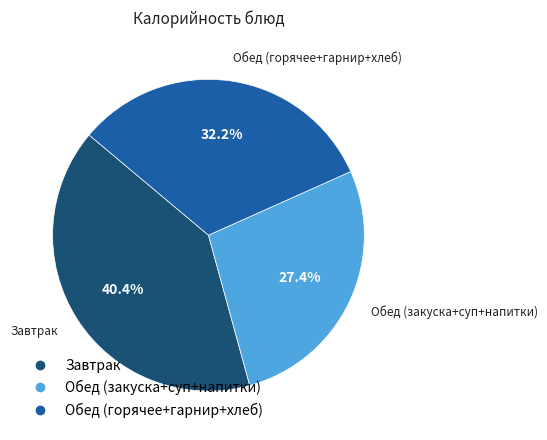

Does any single category account for the majority?

No